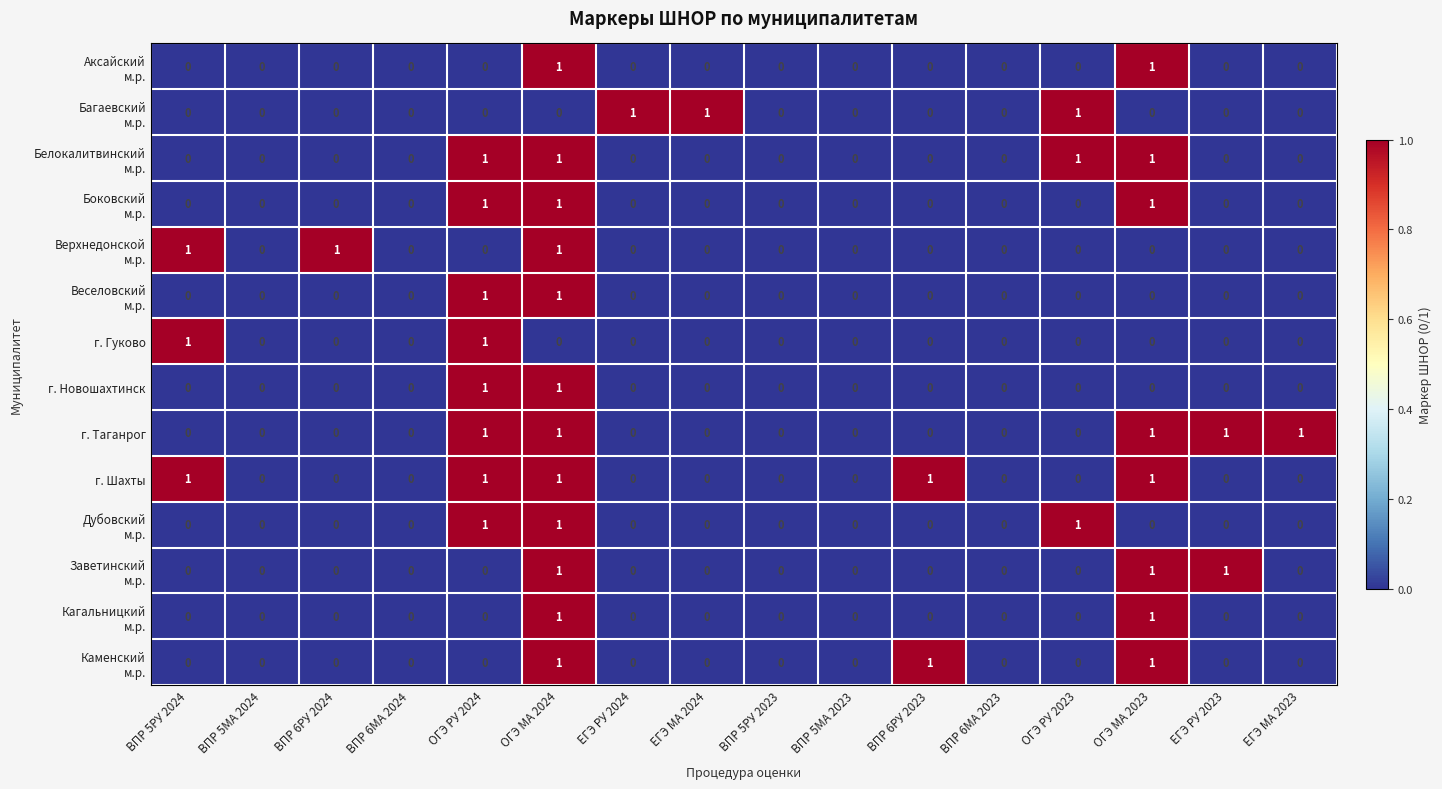

How many categories are shown in the chart?

16